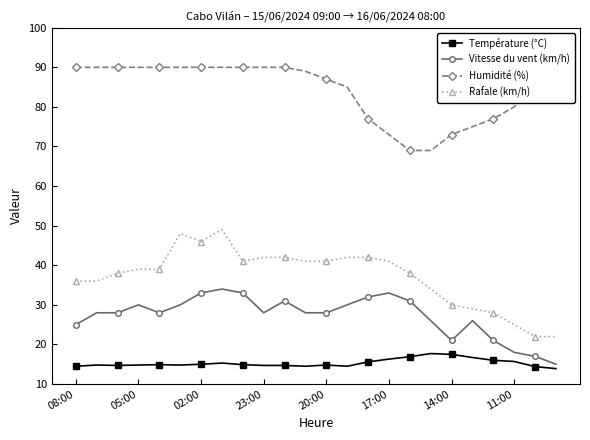

Which series has the largest total across all categories?

Humidité (%)